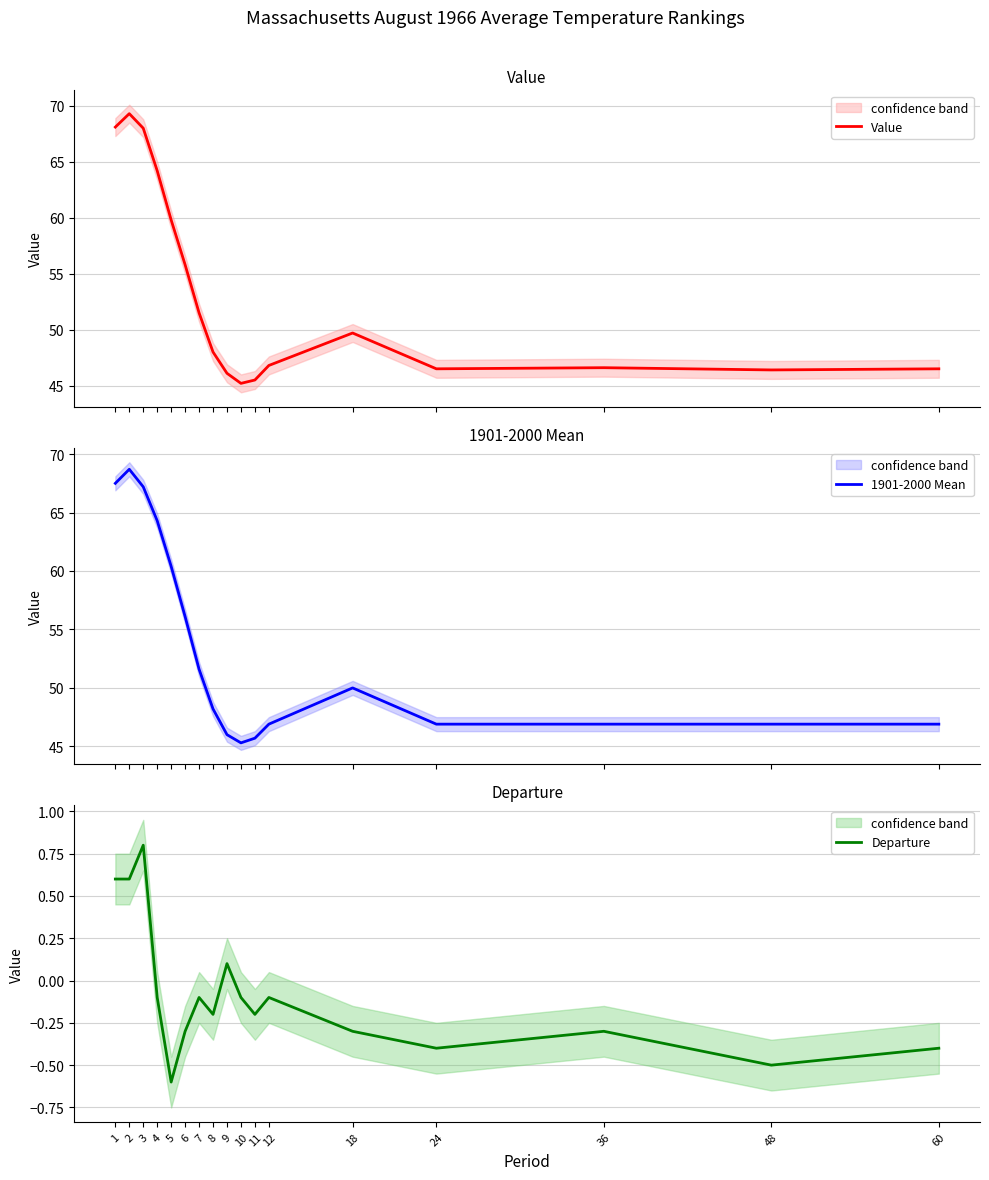

The Value series shows 46.5 at 24. True or false?

True